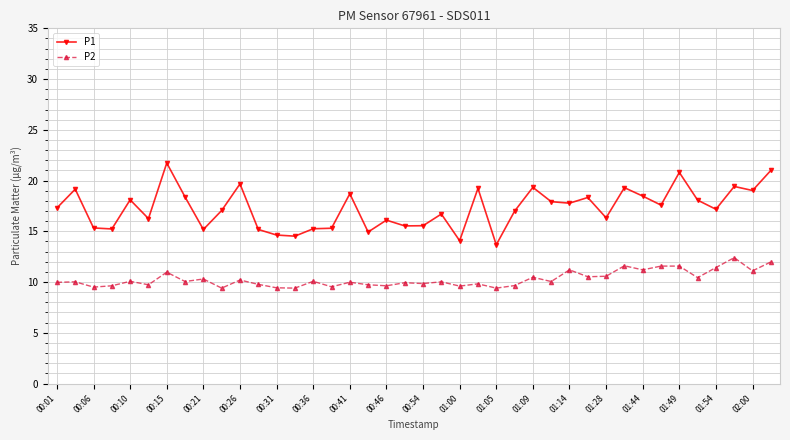

True or false: P1 and P2 intersect in this chart.

False